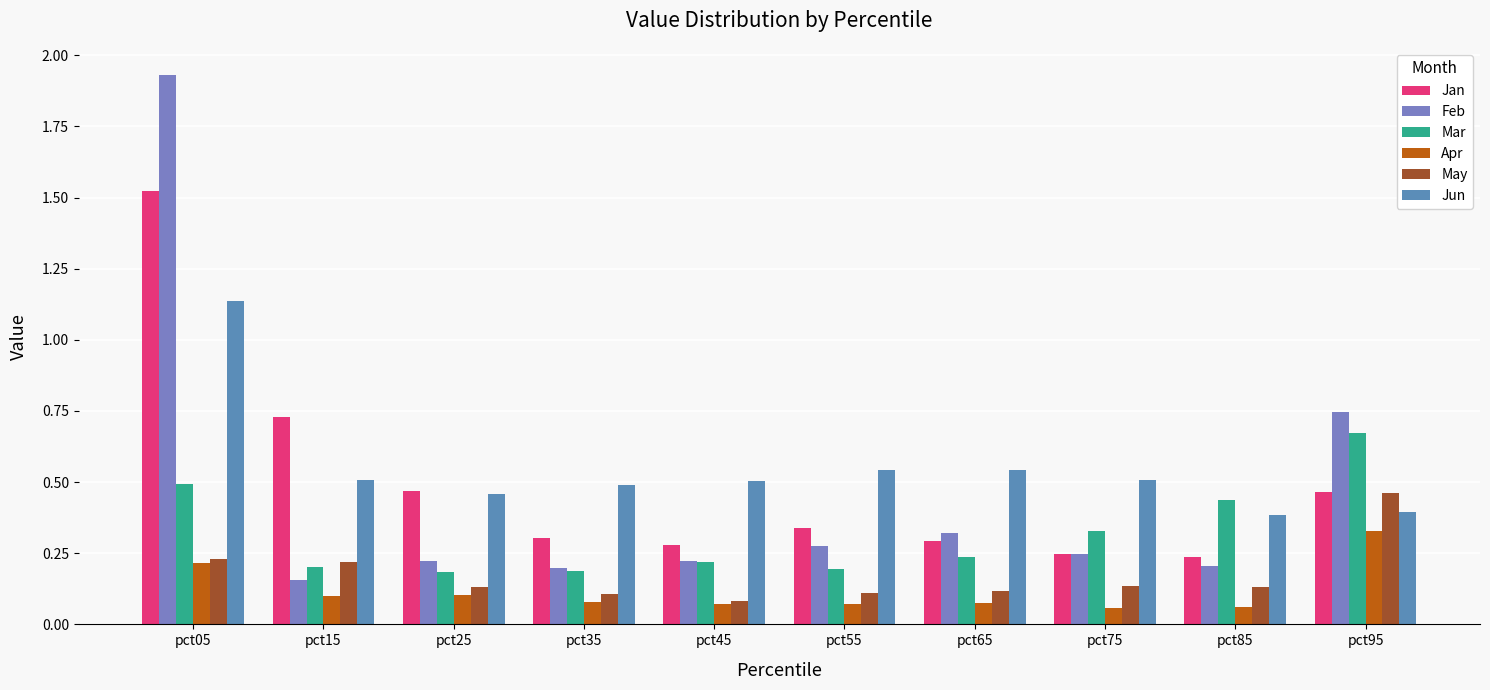

What is the greatest value displayed?

1.9